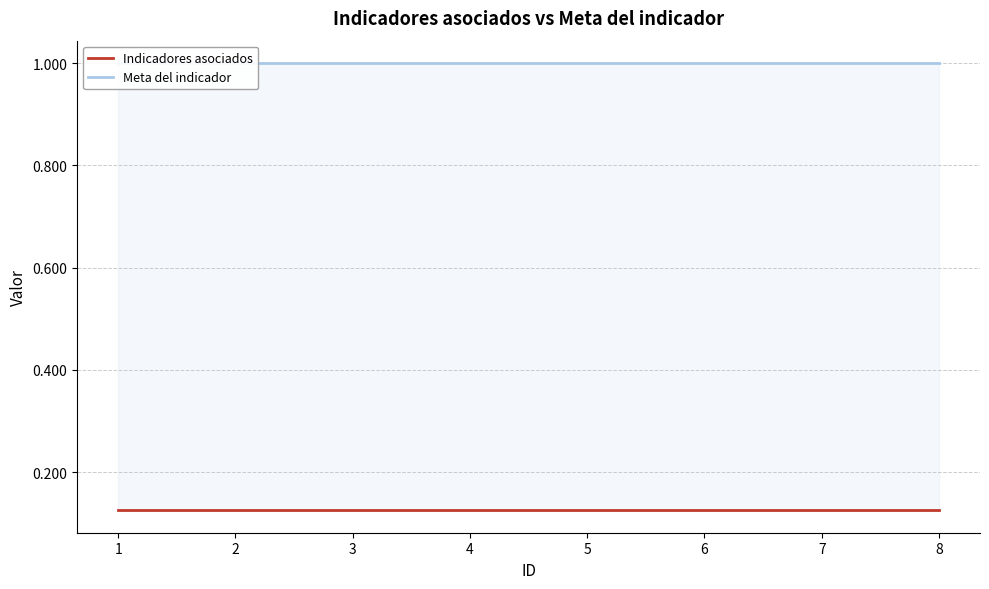

Rank the series by their average value, from highest to lowest.

Meta del indicador, Indicadores asociados